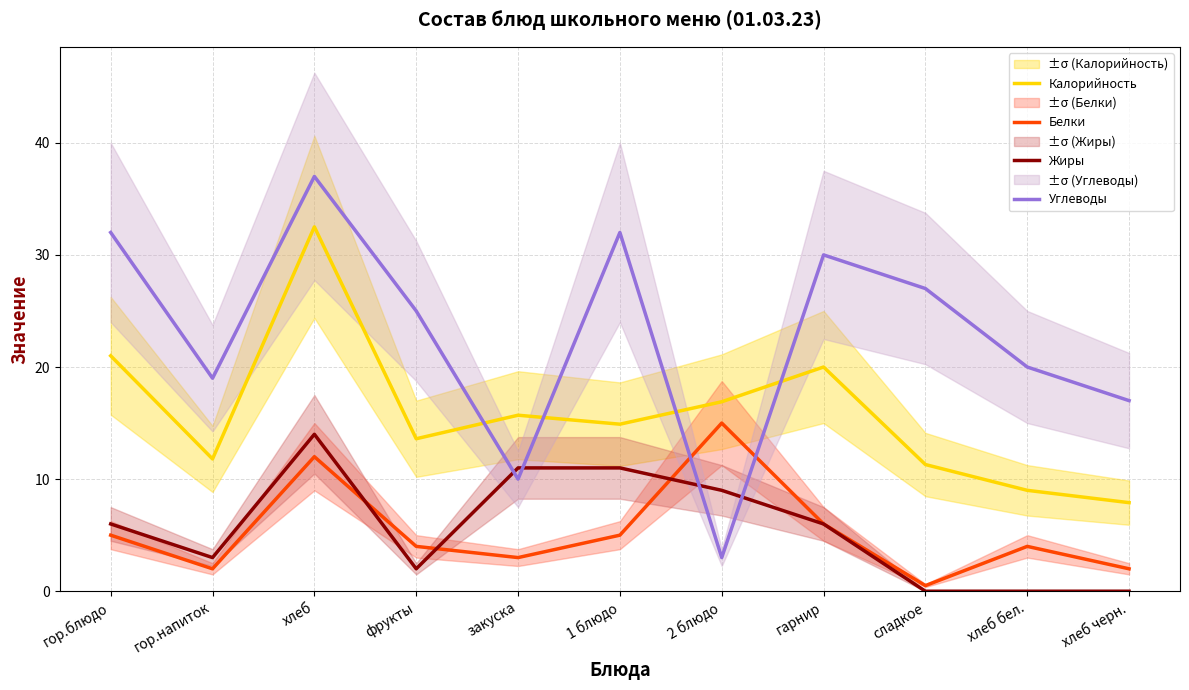

What is the difference between the highest and lowest values at 2 блюдо?

13.9